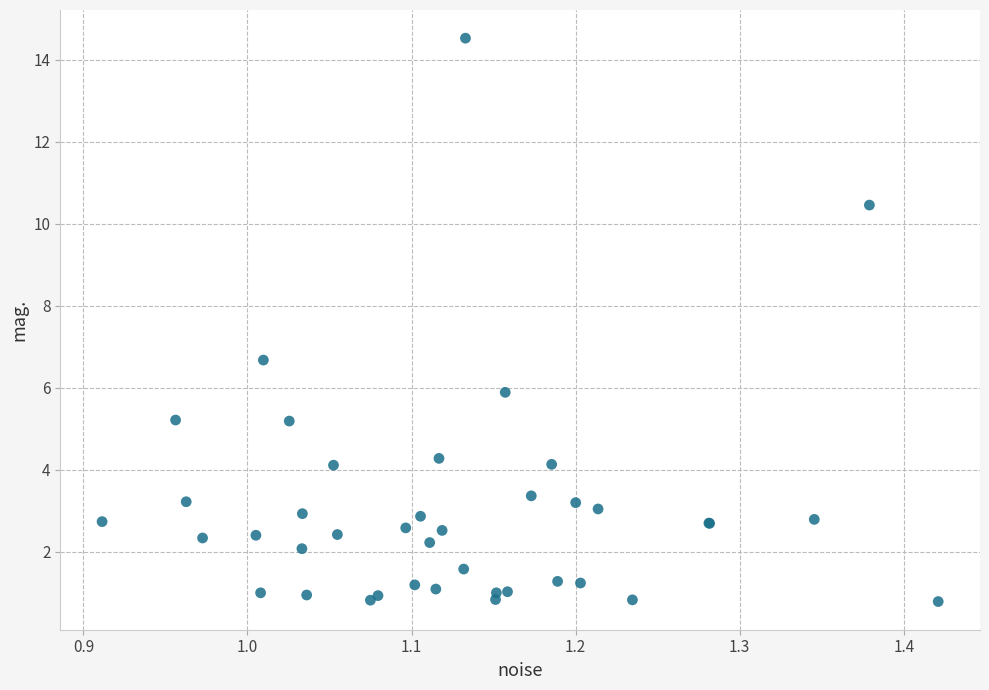

What Y value in the scatter plot is closest to 7?

6.7